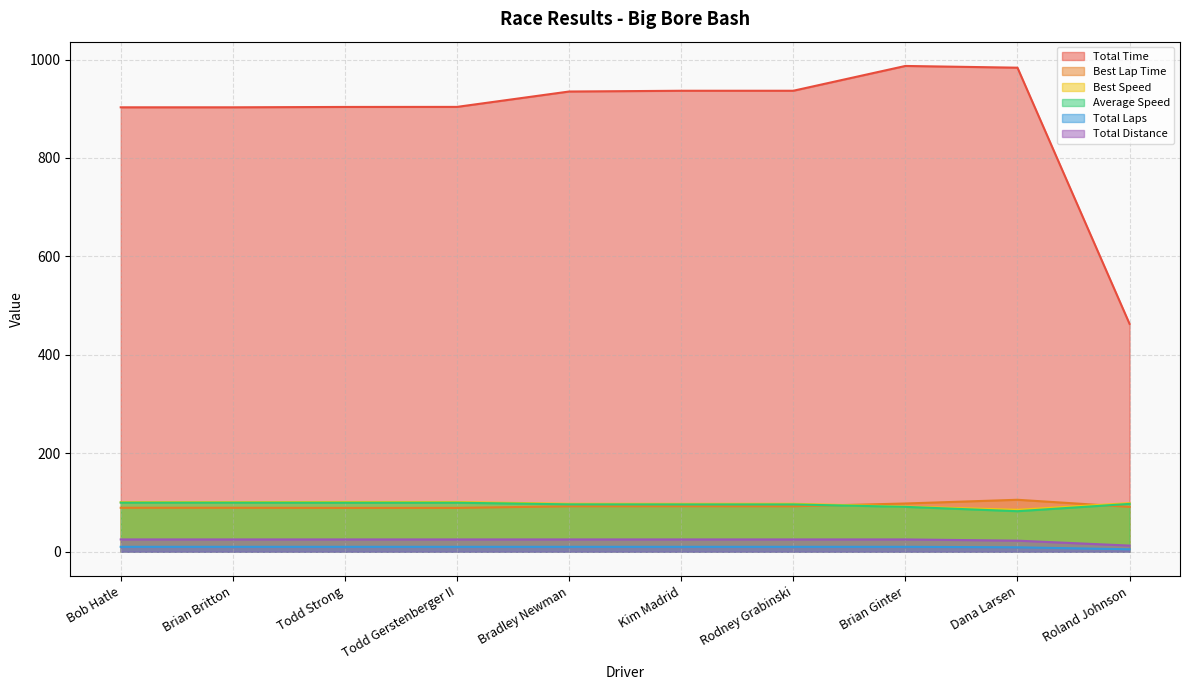

At which category is the sum across all series the highest?

Brian Ginter